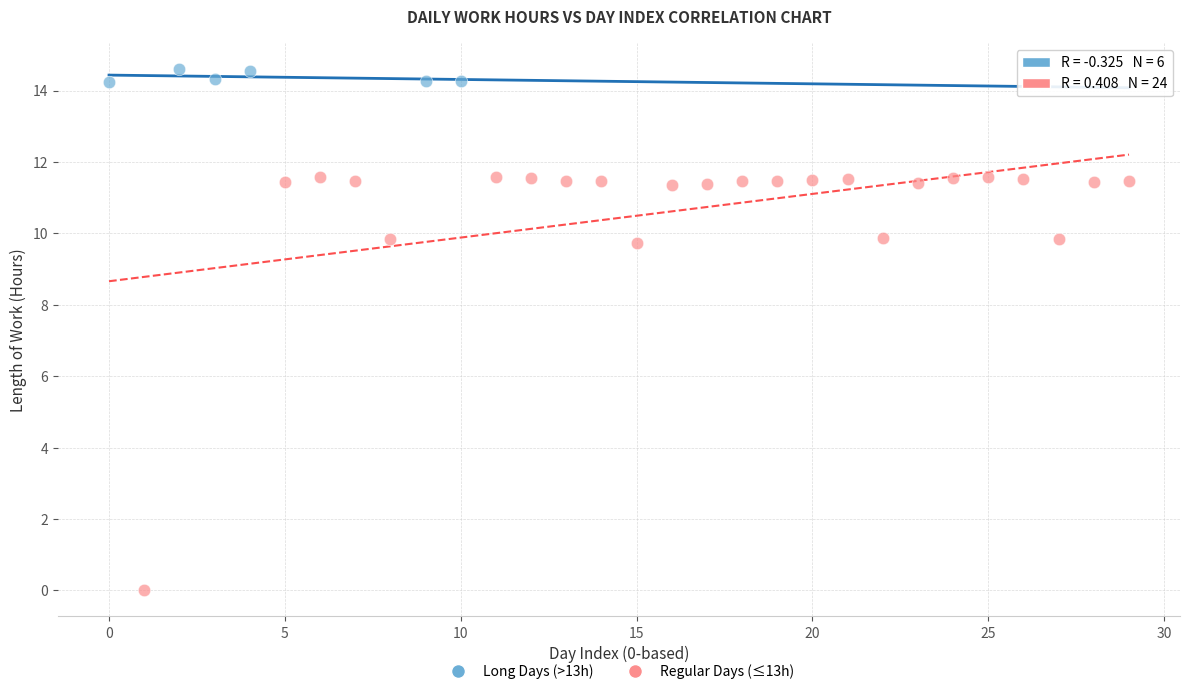

What are all the series names shown in the legend?

Long Days (>13h), Regular Days (≤13h)